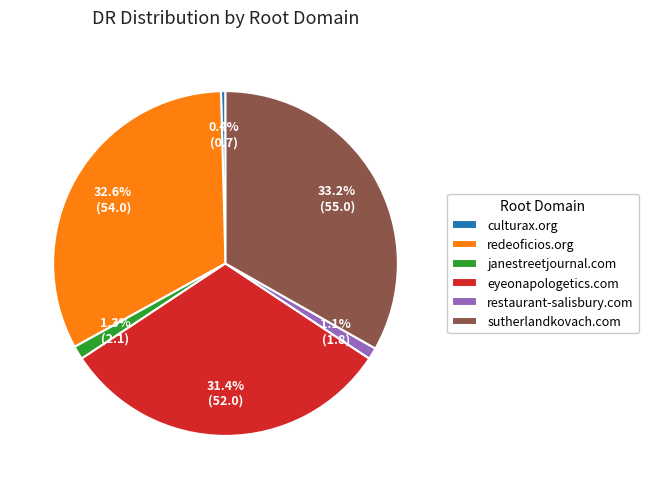

True or false: janestreetjournal.com accounts for 1% of the total.

True